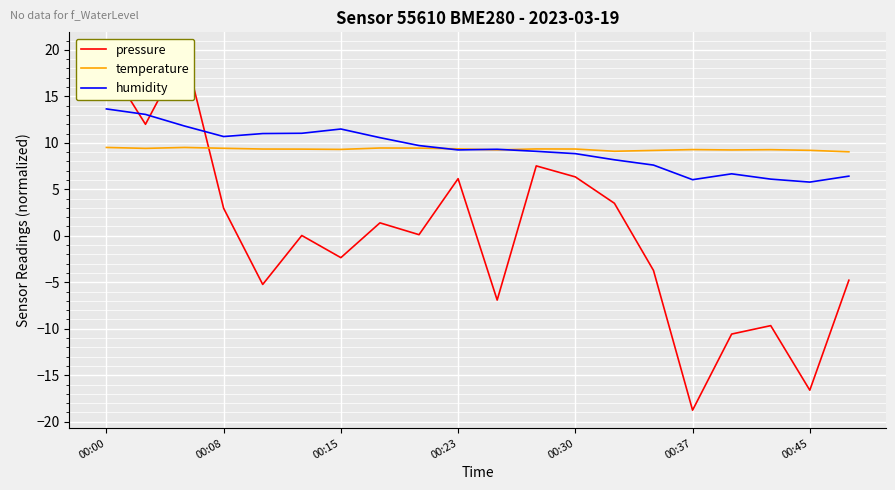

Which series has the largest range (max minus min)?

pressure